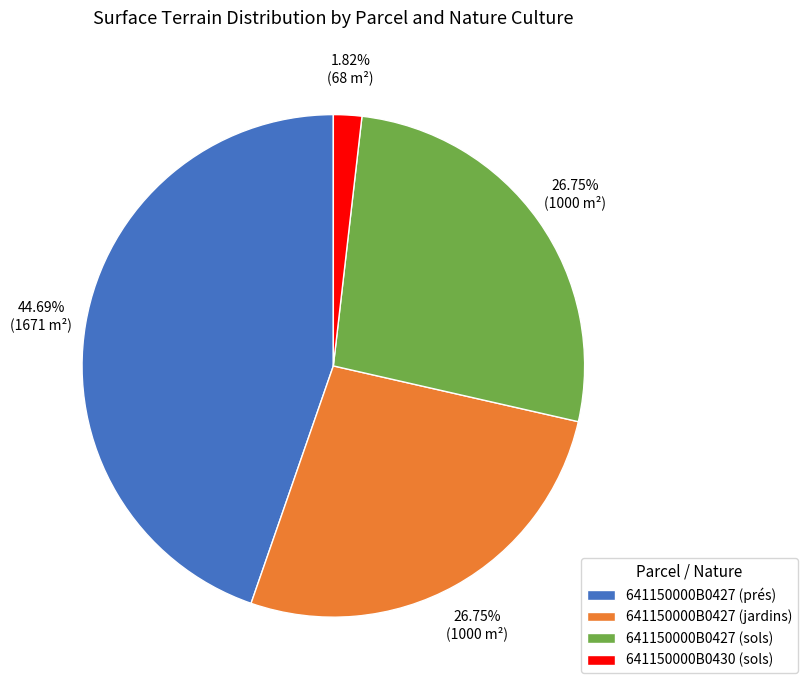

To the nearest percent, what percentage of the pie is 641150000B0430 (sols)?

2%